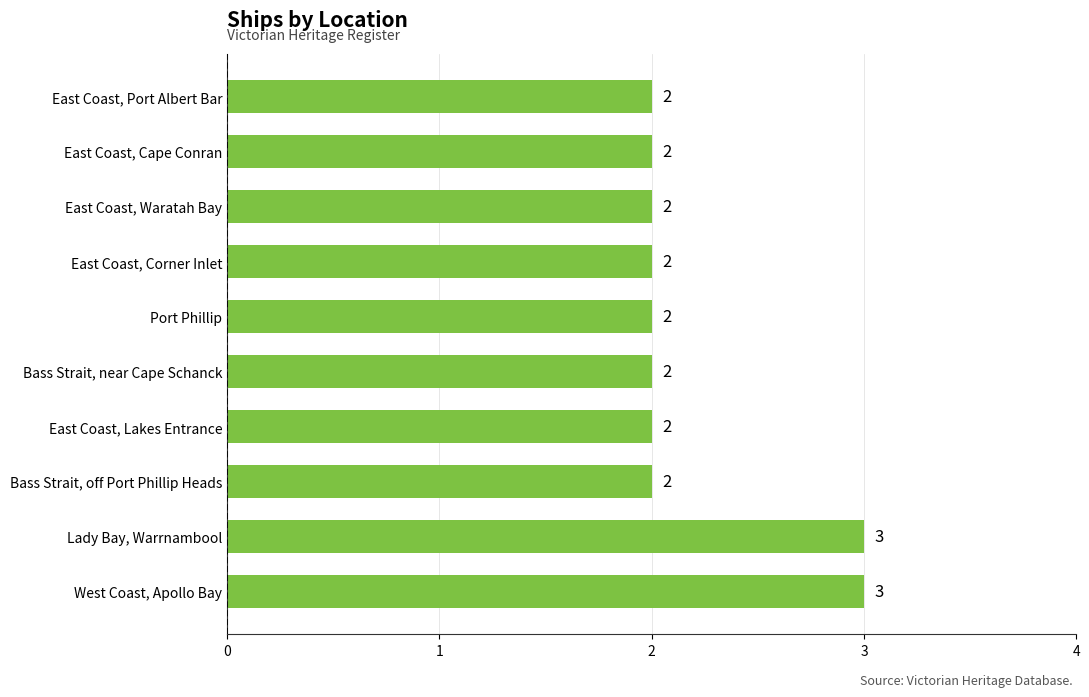

Reading bottom to top, what are all the values shown in this chart?

West Coast, Apollo Bay=3	Lady Bay, Warrnambool=3	Bass Strait, off Port Phillip Heads=2	East Coast, Lakes Entrance=2	Bass Strait, near Cape Schanck=2	Port Phillip=2	East Coast, Corner Inlet=2	East Coast, Waratah Bay=2	East Coast, Cape Conran=2	East Coast, Port Albert Bar=2